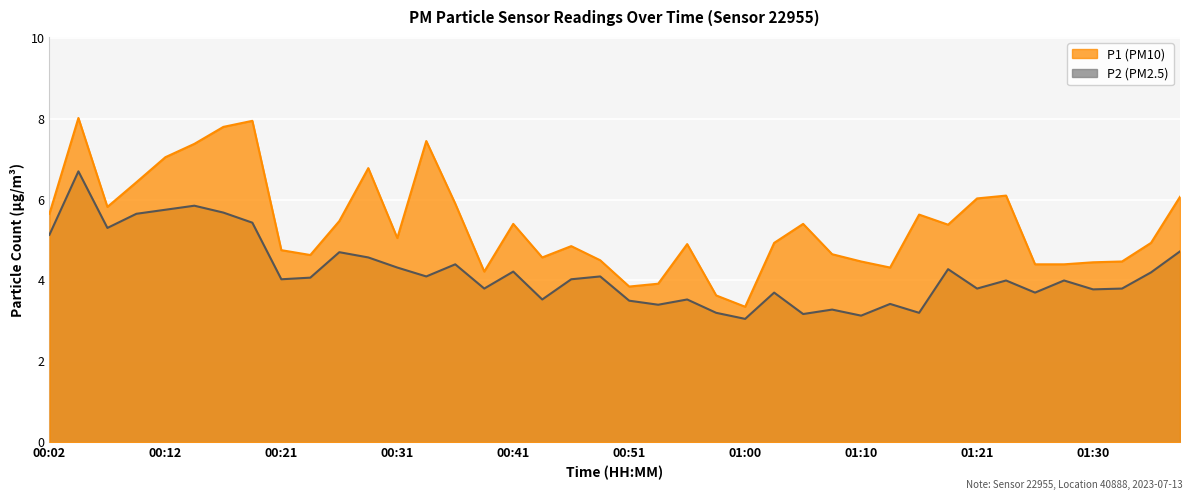

How many values in the P2 series are below 4?

17